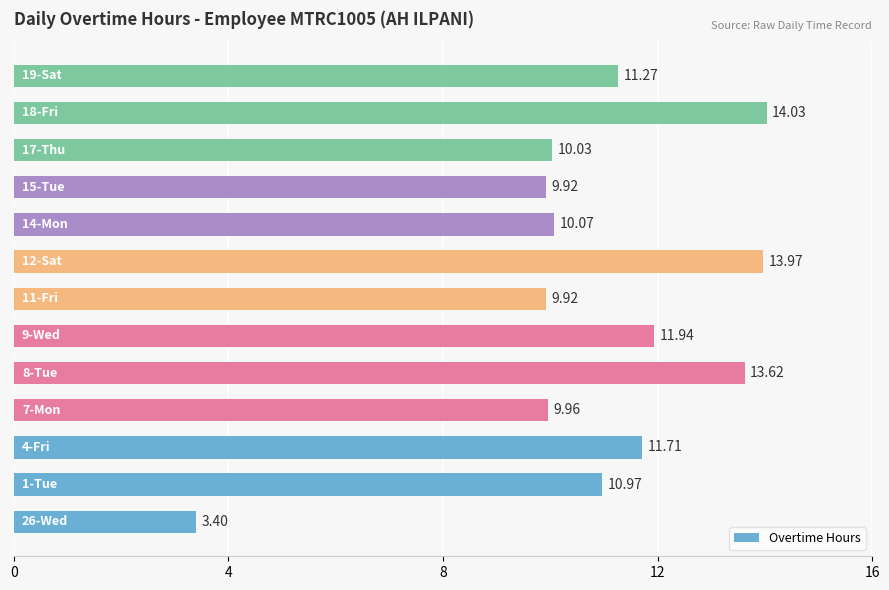

What is the sum of all values?

140.8